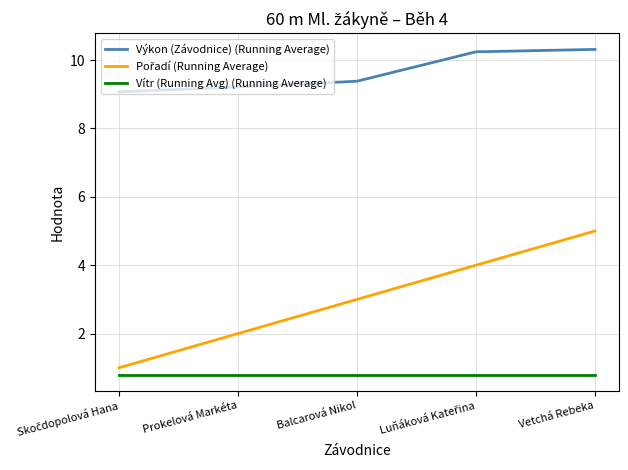

What position from the right is Vetchá Rebeka?

1